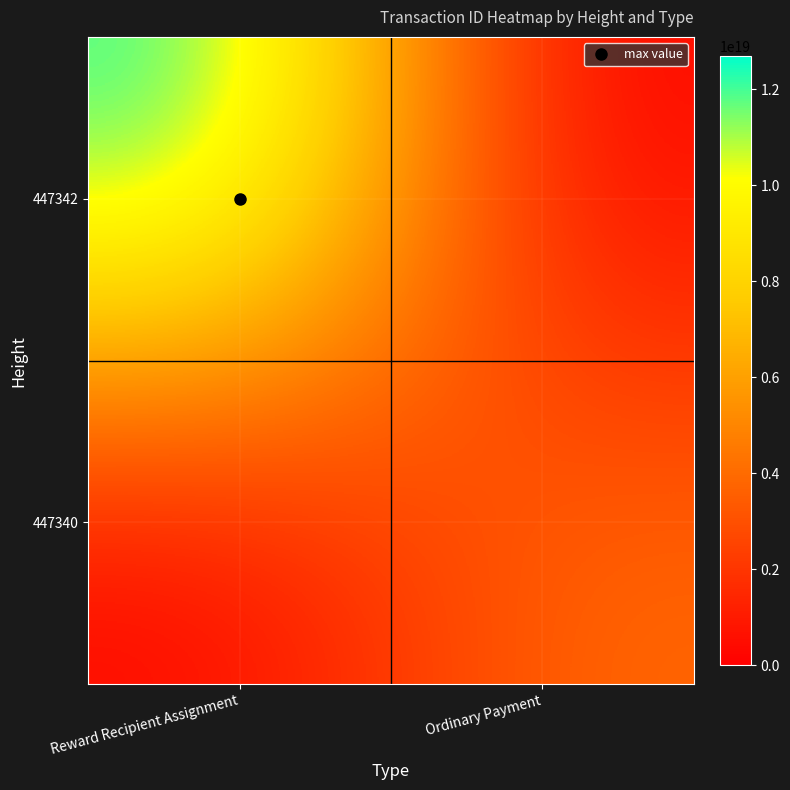

What is the total value across all series at Ordinary Payment?

3994603990199114752